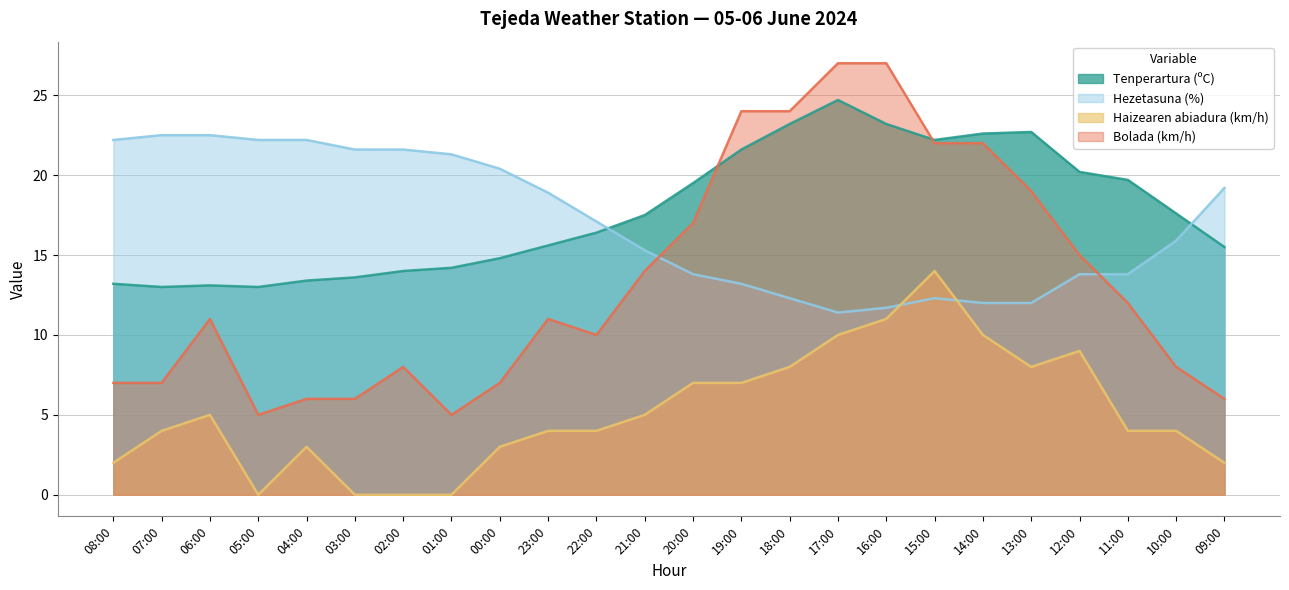

True or false: Bolada (km/h) has a value of 5.0 at 05:00.

True